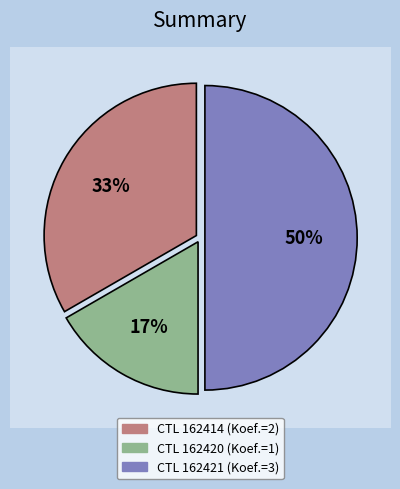

Count the number of slices in the pie.

3